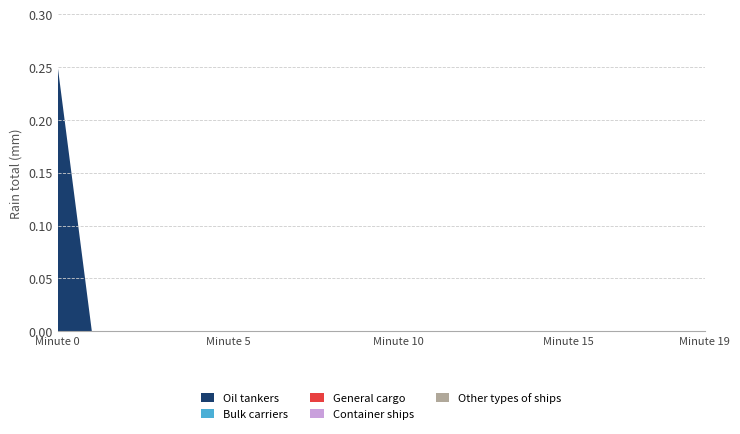

Reading left to right, list all the values displayed in this chart.

Oil tankers: 0=0.2	1=0.0	2=0.0	3=0.0	4=0.0	5=0.0	6=0.0	7=0.0	8=0.0	9=0.0	10=0.0	11=0.0	12=0.0	13=0.0	14=0.0	15=0.0	16=0.0	17=0.0	18=0.0	19=0.0
Bulk carriers: 0=0.0	1=0.0	2=0.0	3=0.0	4=0.0	5=0.0	6=0.0	7=0.0	8=0.0	9=0.0	10=0.0	11=0.0	12=0.0	13=0.0	14=0.0	15=0.0	16=0.0	17=0.0	18=0.0	19=0.0
General cargo: 0=0.0	1=0.0	2=0.0	3=0.0	4=0.0	5=0.0	6=0.0	7=0.0	8=0.0	9=0.0	10=0.0	11=0.0	12=0.0	13=0.0	14=0.0	15=0.0	16=0.0	17=0.0	18=0.0	19=0.0
Container ships: 0=0.0	1=0.0	2=0.0	3=0.0	4=0.0	5=0.0	6=0.0	7=0.0	8=0.0	9=0.0	10=0.0	11=0.0	12=0.0	13=0.0	14=0.0	15=0.0	16=0.0	17=0.0	18=0.0	19=0.0
Other types of ships: 0=0.0	1=0.0	2=0.0	3=0.0	4=0.0	5=0.0	6=0.0	7=0.0	8=0.0	9=0.0	10=0.0	11=0.0	12=0.0	13=0.0	14=0.0	15=0.0	16=0.0	17=0.0	18=0.0	19=0.0